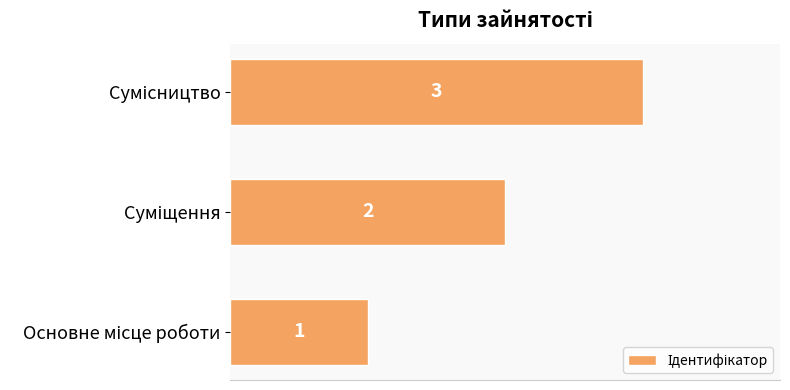

What is the maximum value shown in the chart?

3